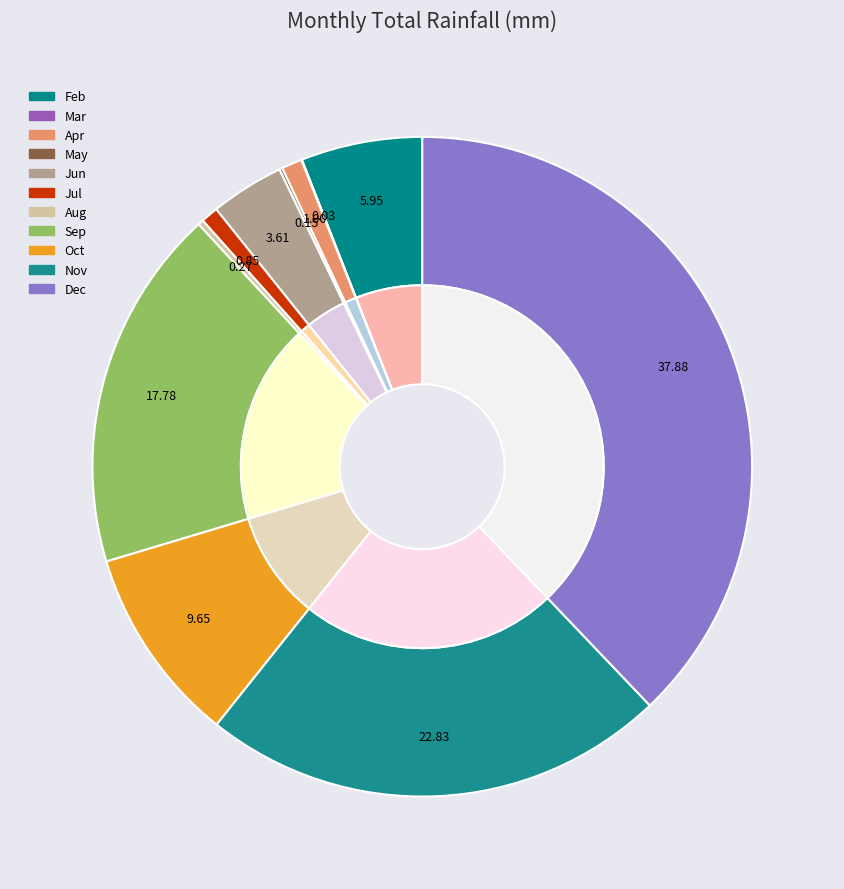

What is the ratio of the value at Jun to the value at Feb?

0.6